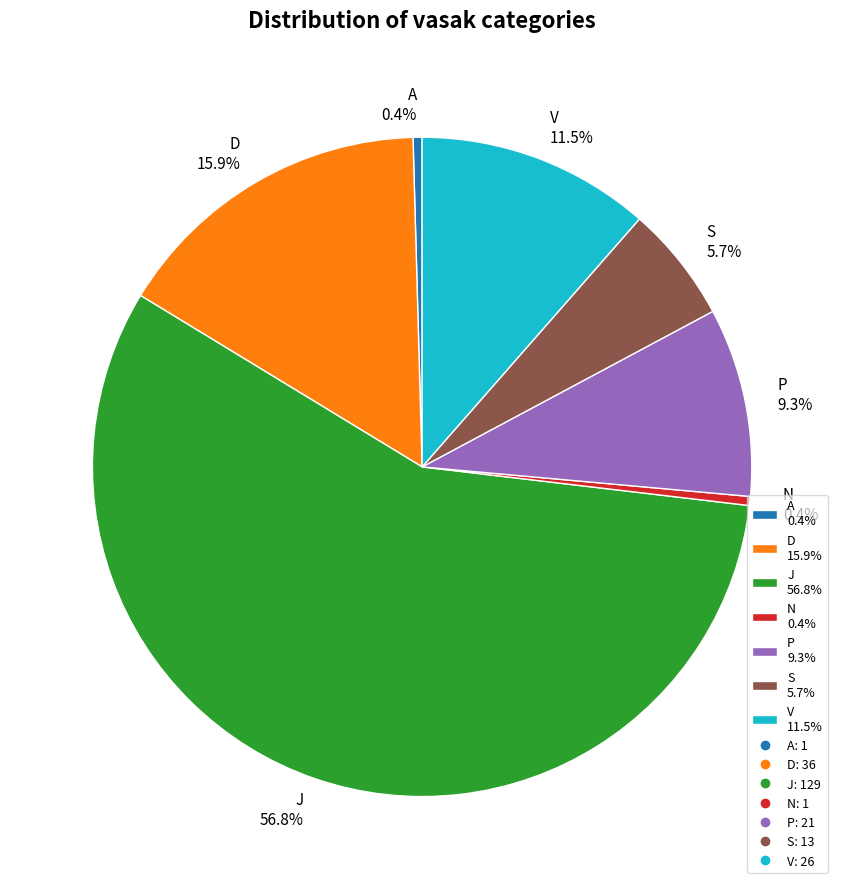

What is the majority slice?

J